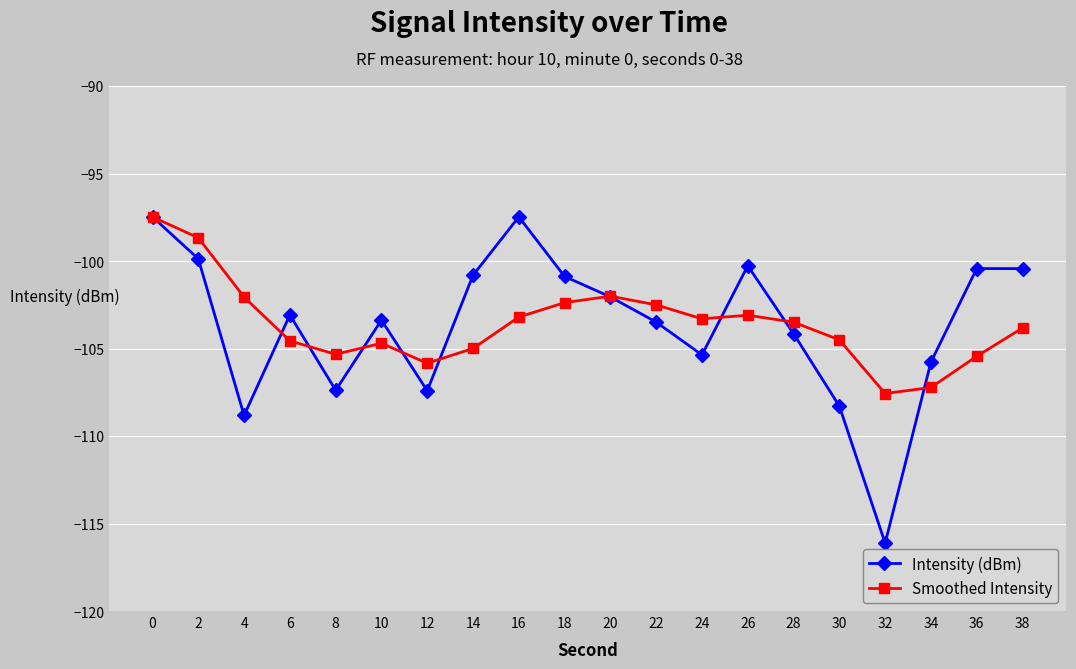

Which series ends up on top after the final intersection of Intensity (dBm) and Smoothed Intensity?

Intensity (dBm)